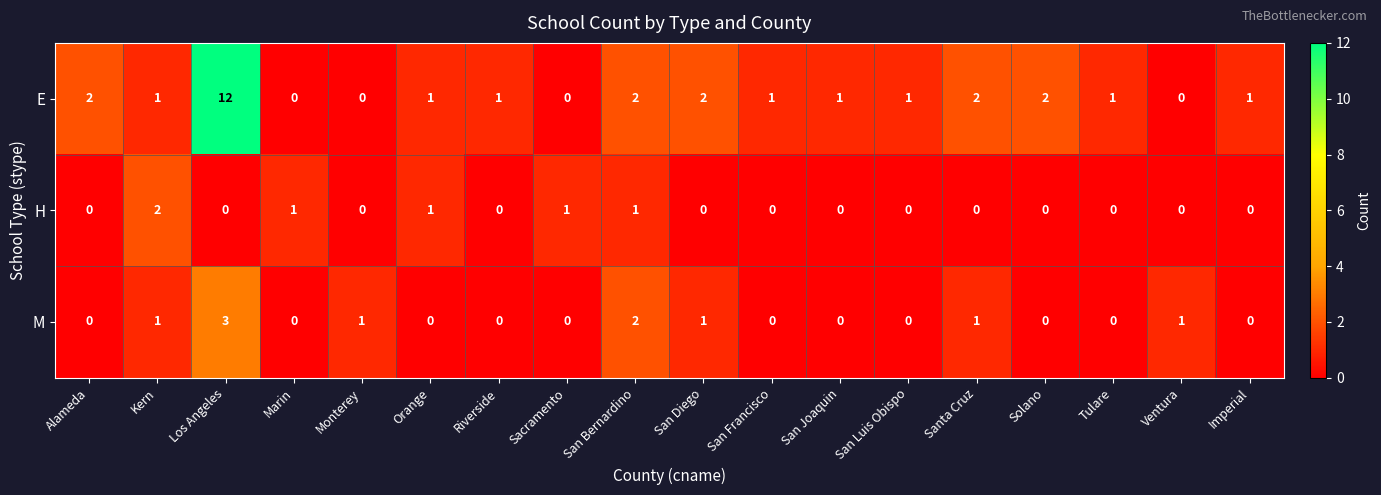

The value of M at Monterey is 1. True or false?

True